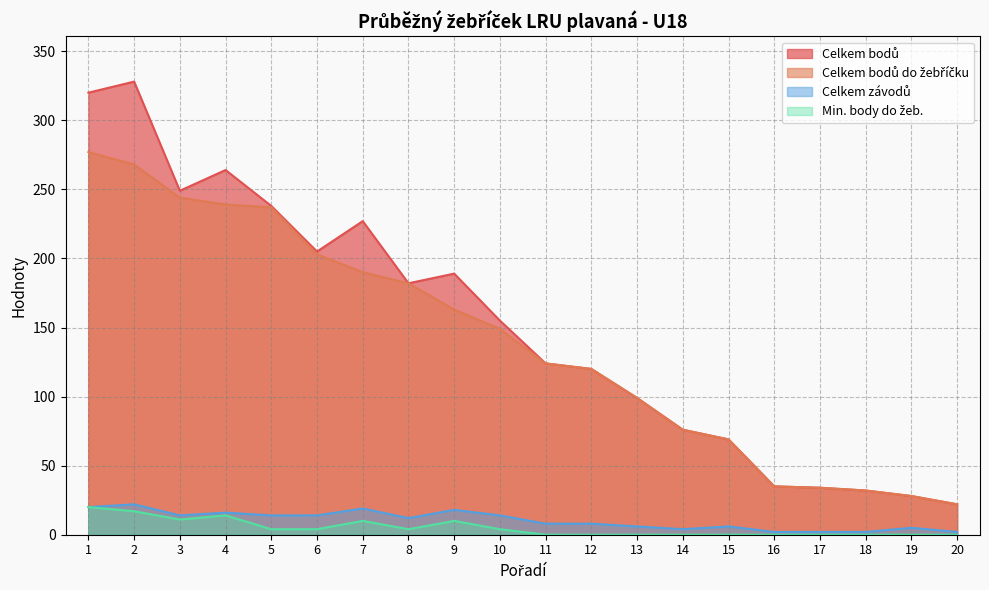

In Celkem závodů, how many points are higher than both neighbors (excluding endpoints)?

6